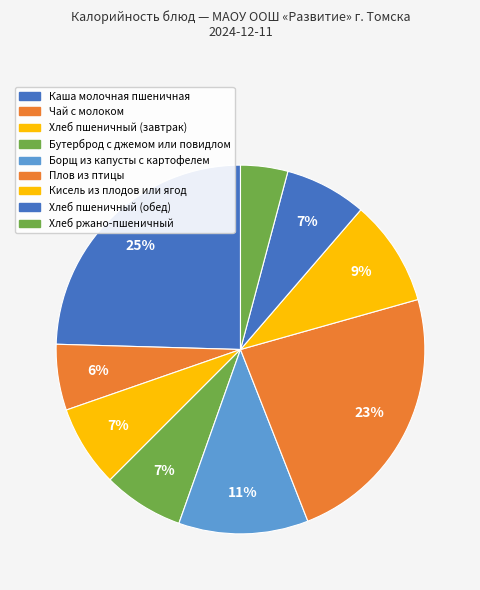

To the nearest percent, what is the average slice percentage?

11%